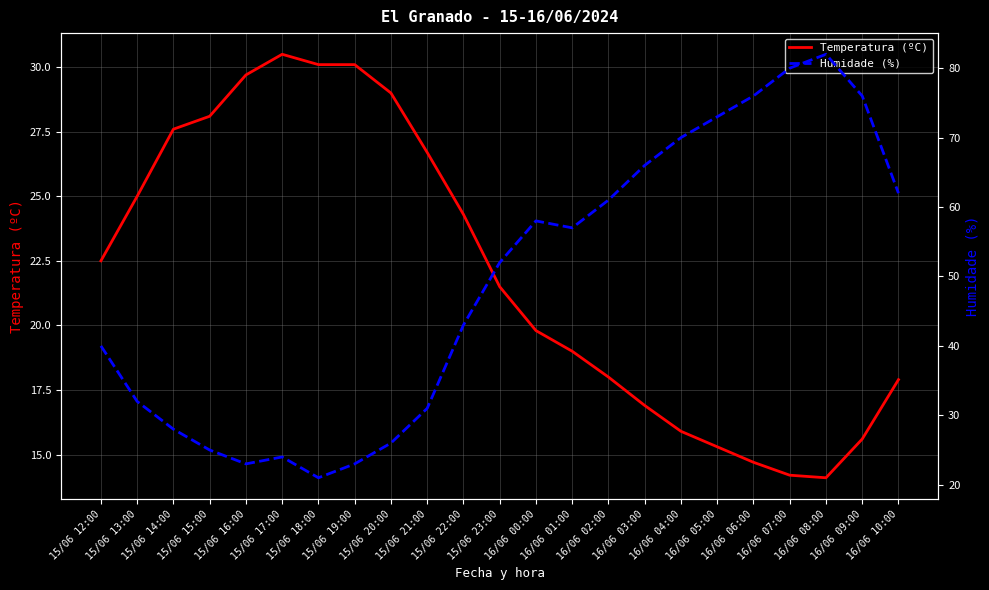

Reading left to right, transcribe all the data shown in this chart.

Temperatura (ºC): 22.5	25.0	27.6	28.1	29.7	30.5	30.1	30.1	29.0	26.7	24.3	21.5	19.8	19.0	18.0	16.9	15.9	15.3	14.7	14.2	14.1	15.6	17.9
Humidade (%): 40.0	32.0	28.0	25.0	23.0	24.0	21.0	23.0	26.0	31.0	43.0	52.0	58.0	57.0	61.0	66.0	70.0	73.0	76.0	80.0	82.0	76.0	62.0